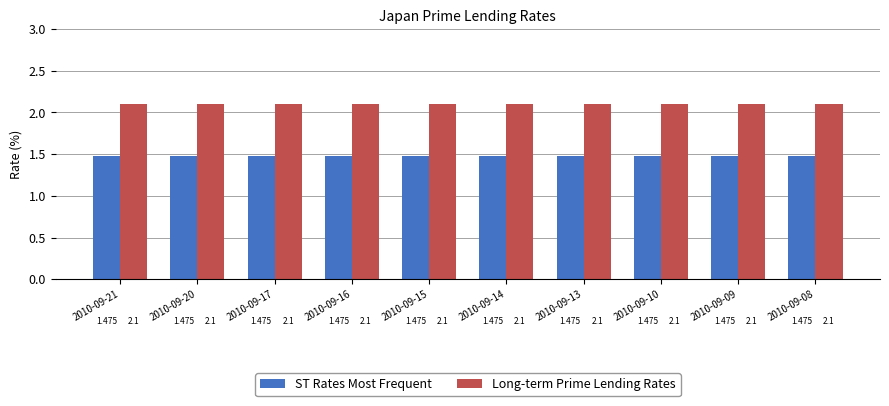

What is the difference between the highest and lowest values at 2010-09-16?

0.6